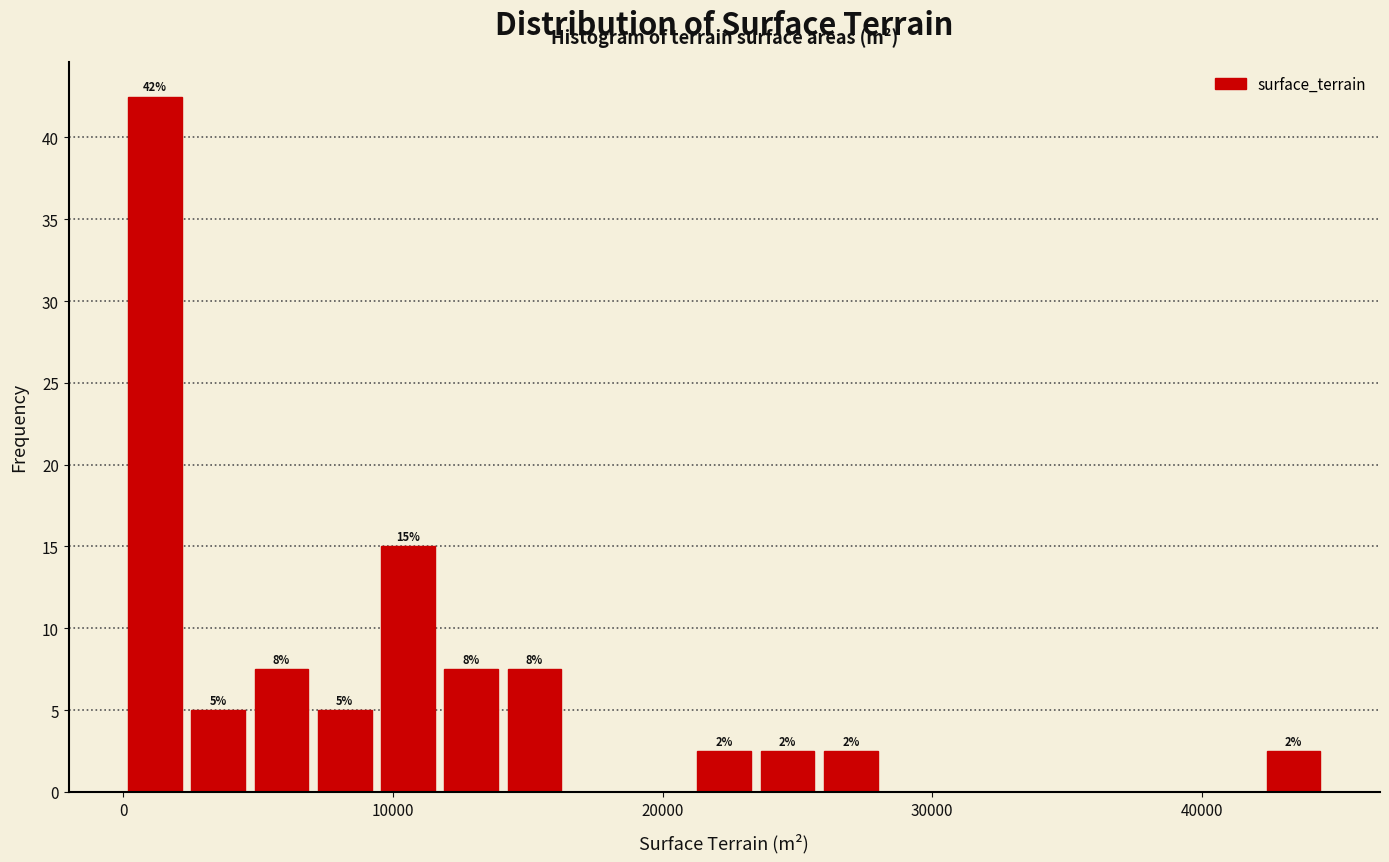

Read against the x-axis, roughly where is the centre of the tallest bar?

1000